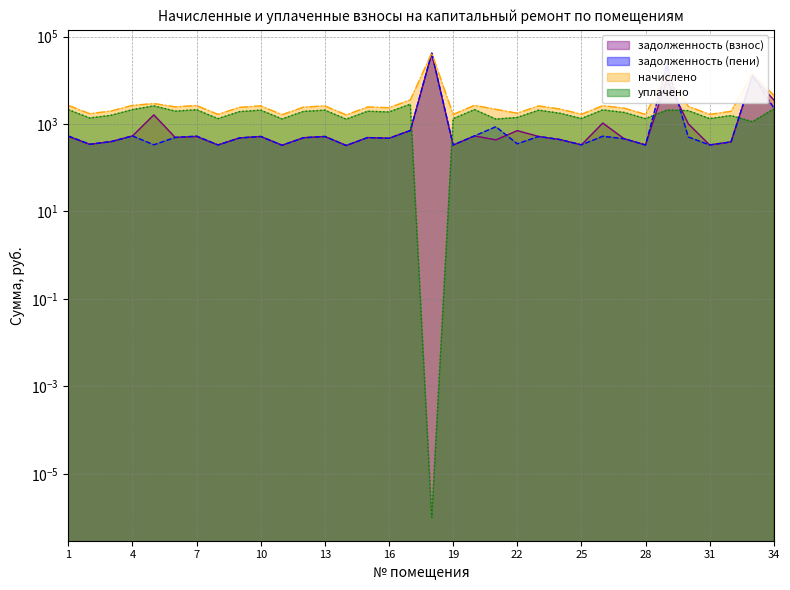

What is the spread (max minus min) of values at 13?

2072.7